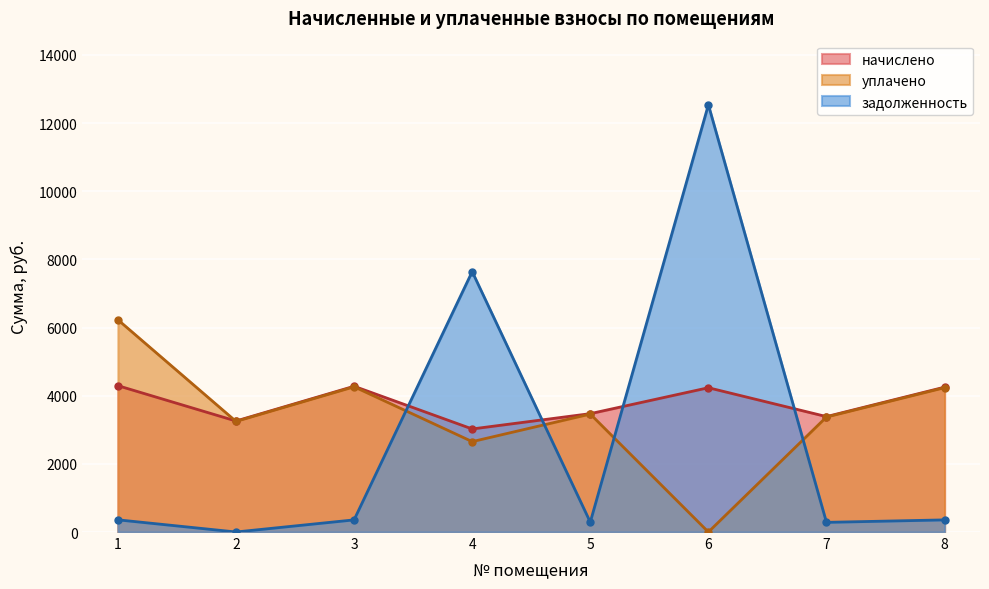

List the series in order of their overall mean, lowest first.

задолженность, уплачено, начислено